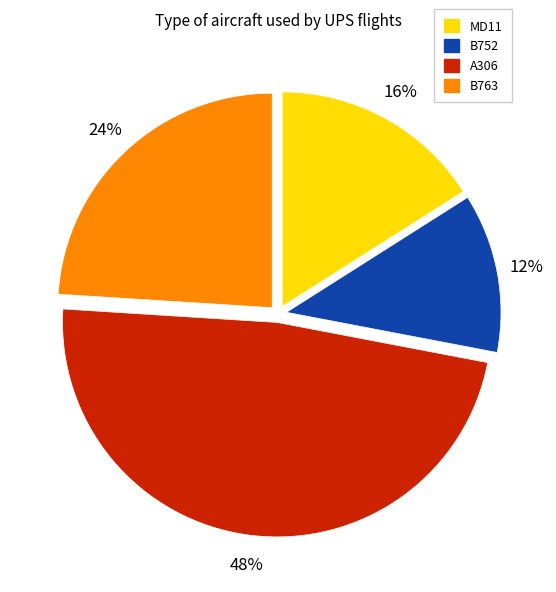

To the nearest percent, what is the difference between the largest and smallest slice percentages?

36%